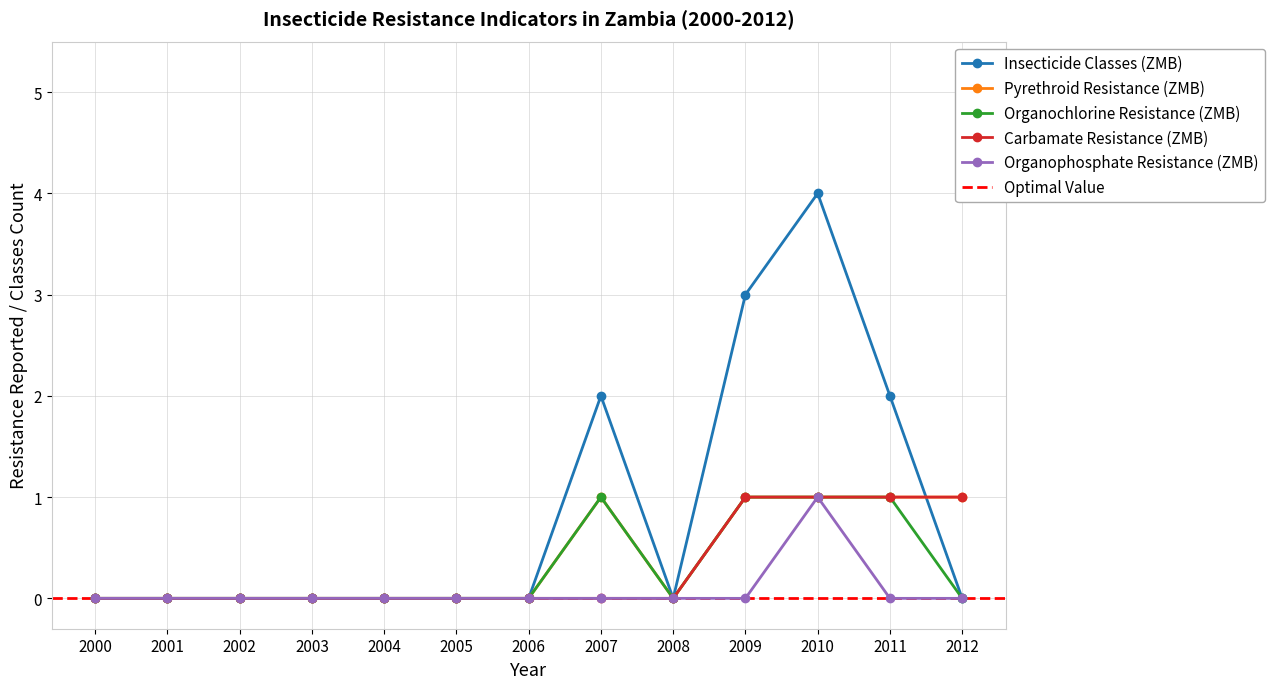

Which label corresponds to the largest value in the chart?

2010